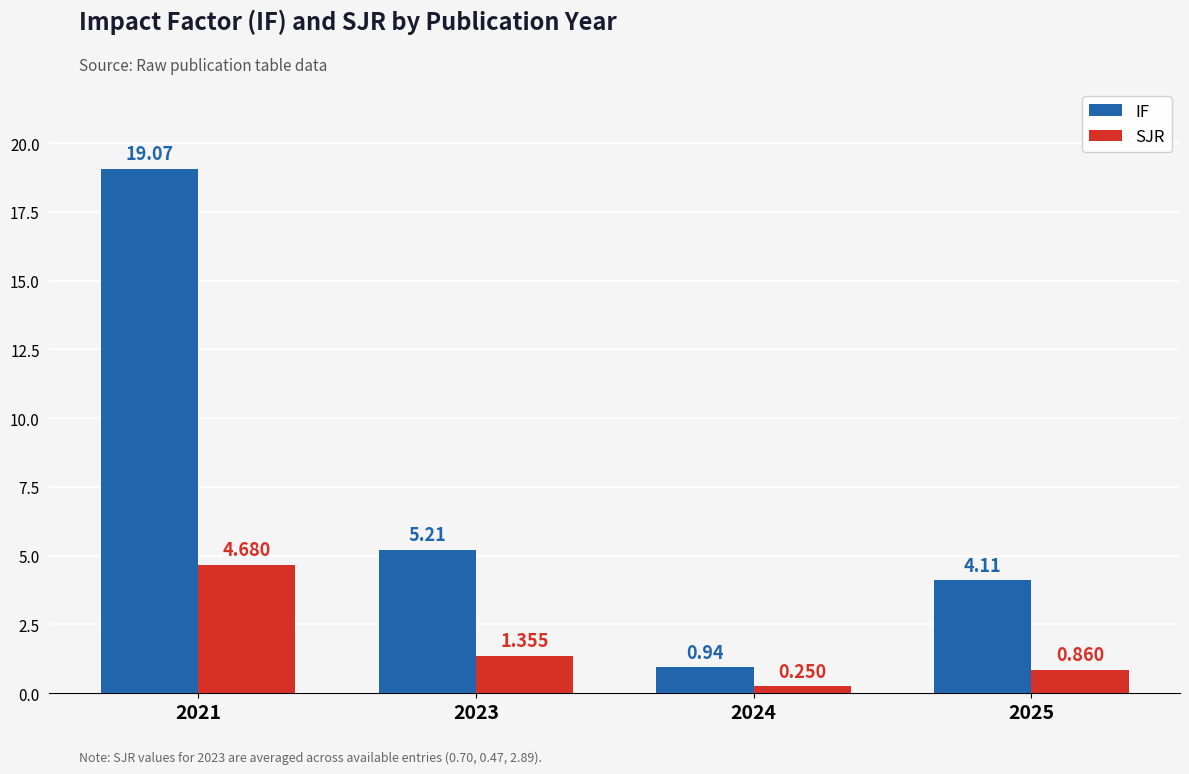

True or false: IF has a value of 4.5 at 2021.

False